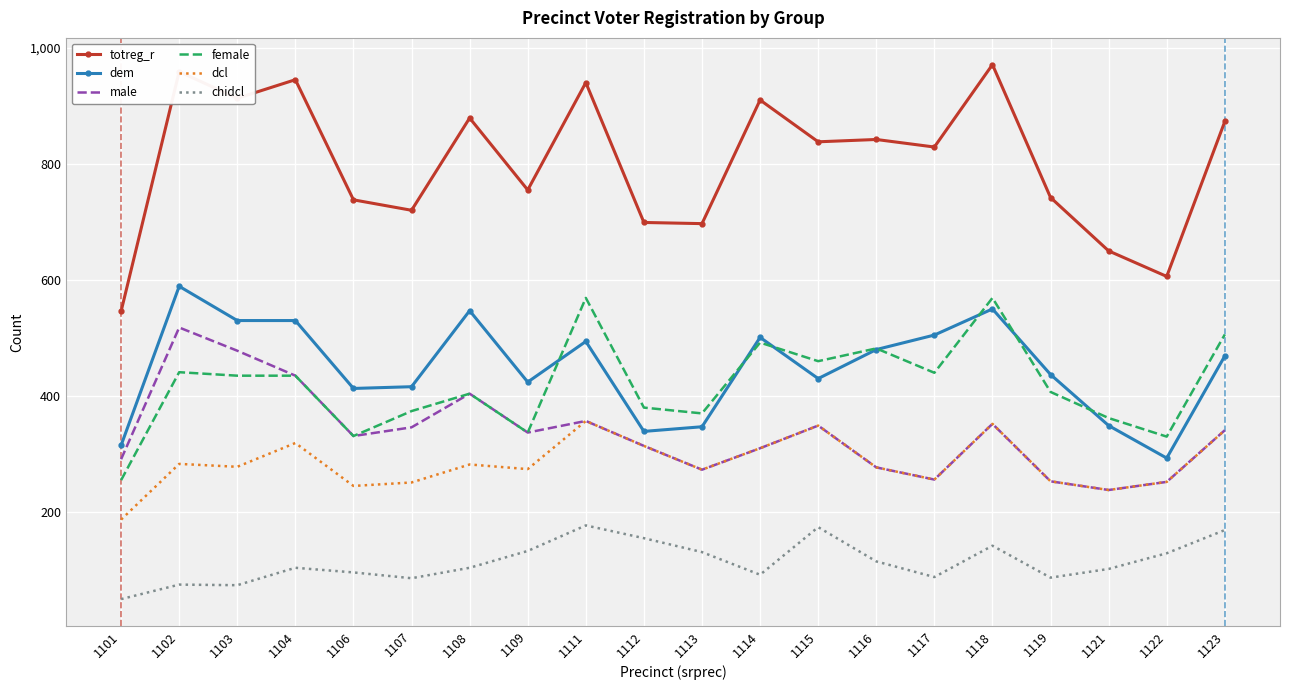

Which series has the largest total across all categories?

totreg_r